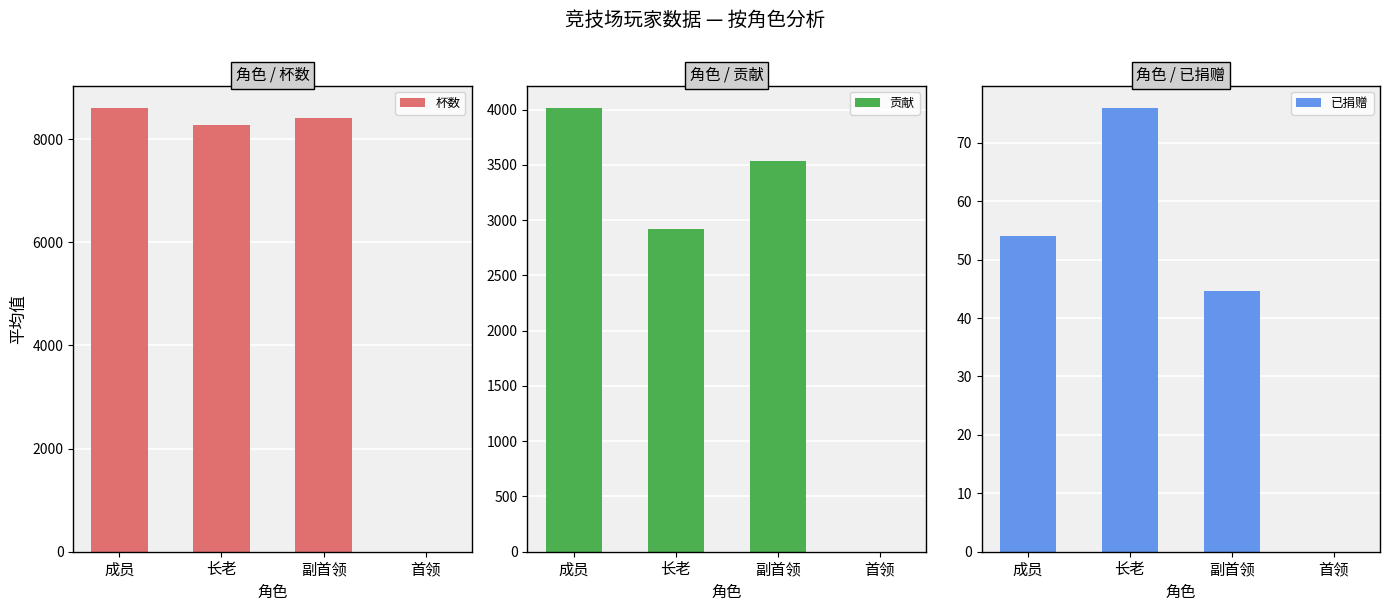

Rank the series by their maximum value, from highest to lowest.

杯数, 贡献, 已捐赠